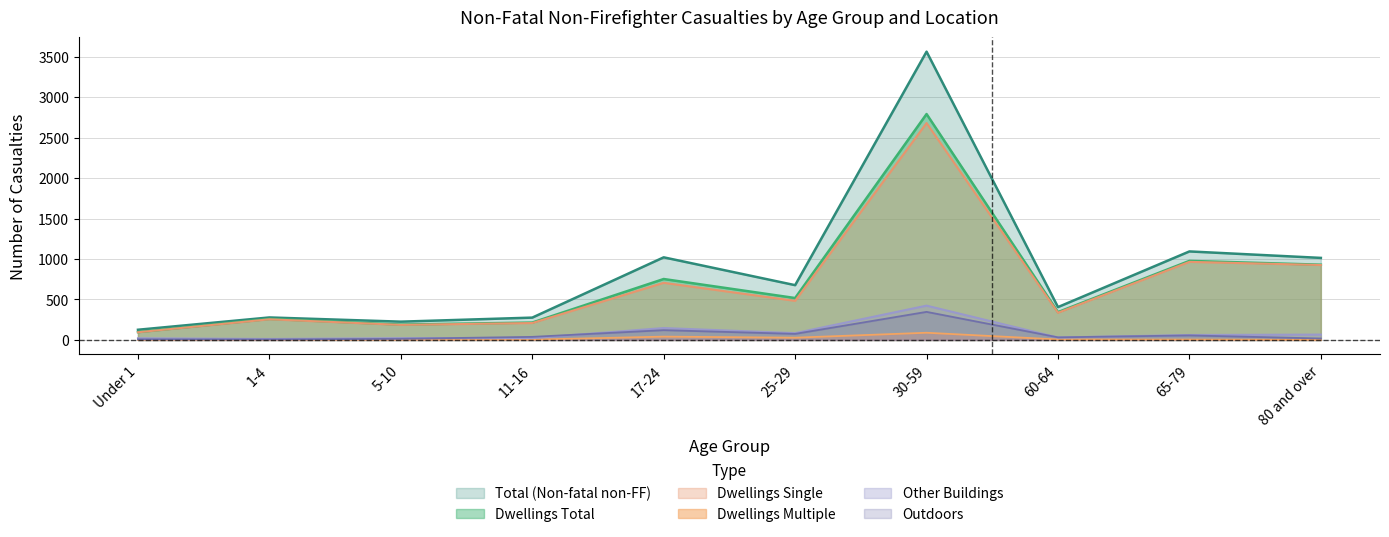

At which category does the chart reach its peak across all series?

30-59